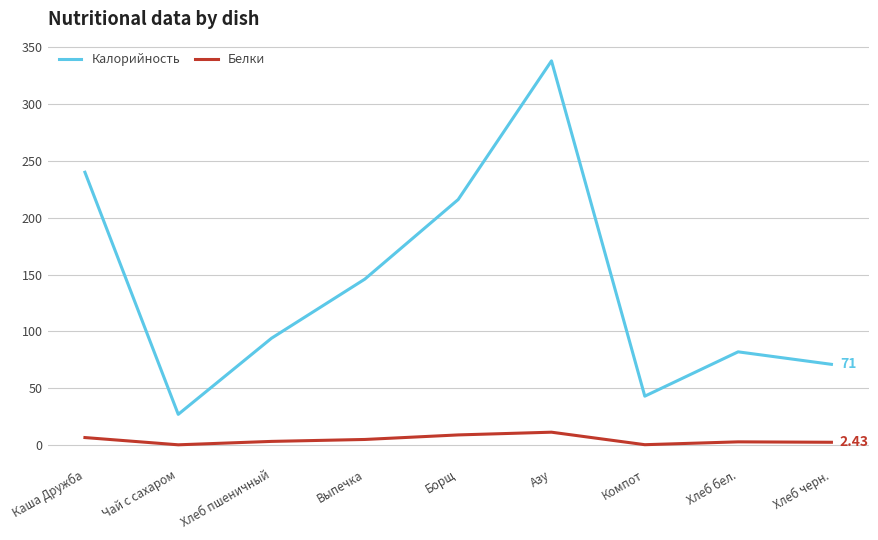

List the series in order of their overall mean, lowest first.

Белки, Калорийность